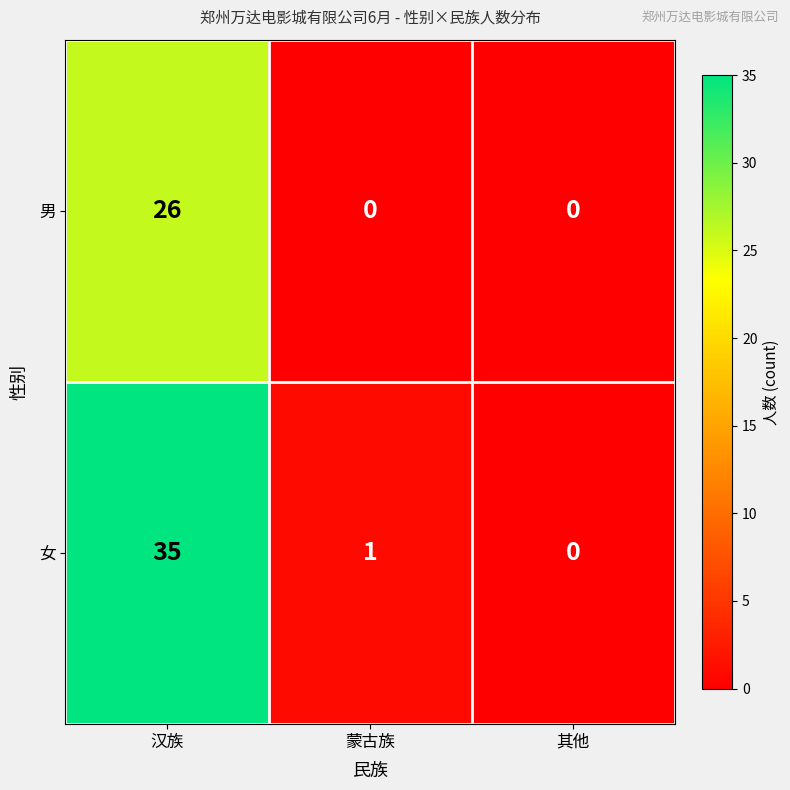

How many series are shown in this chart?

2